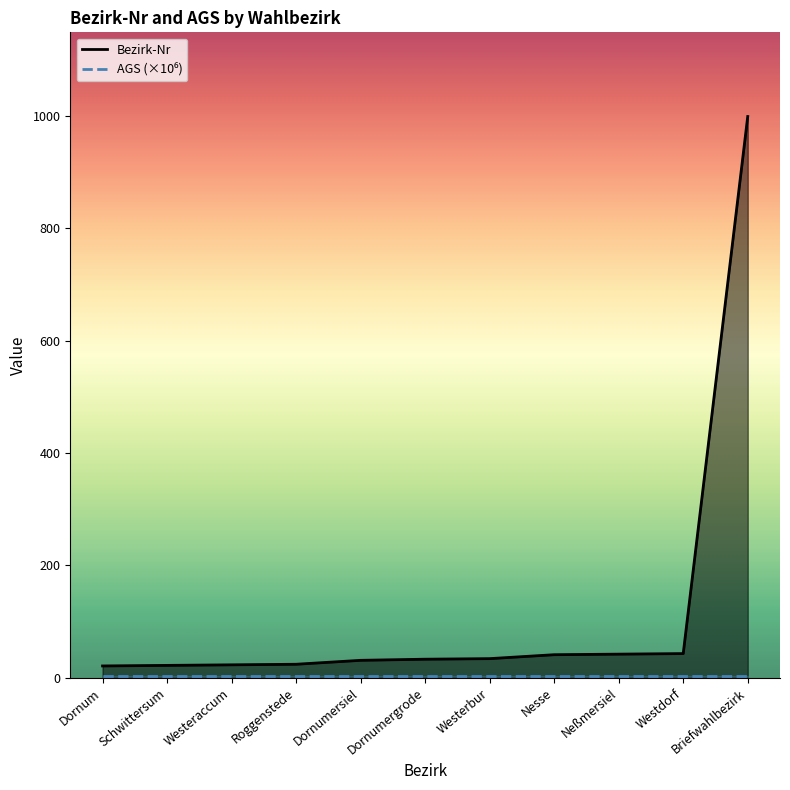

True or false: AGS (×10⁶) and Bezirk-Nr cross at least once.

False